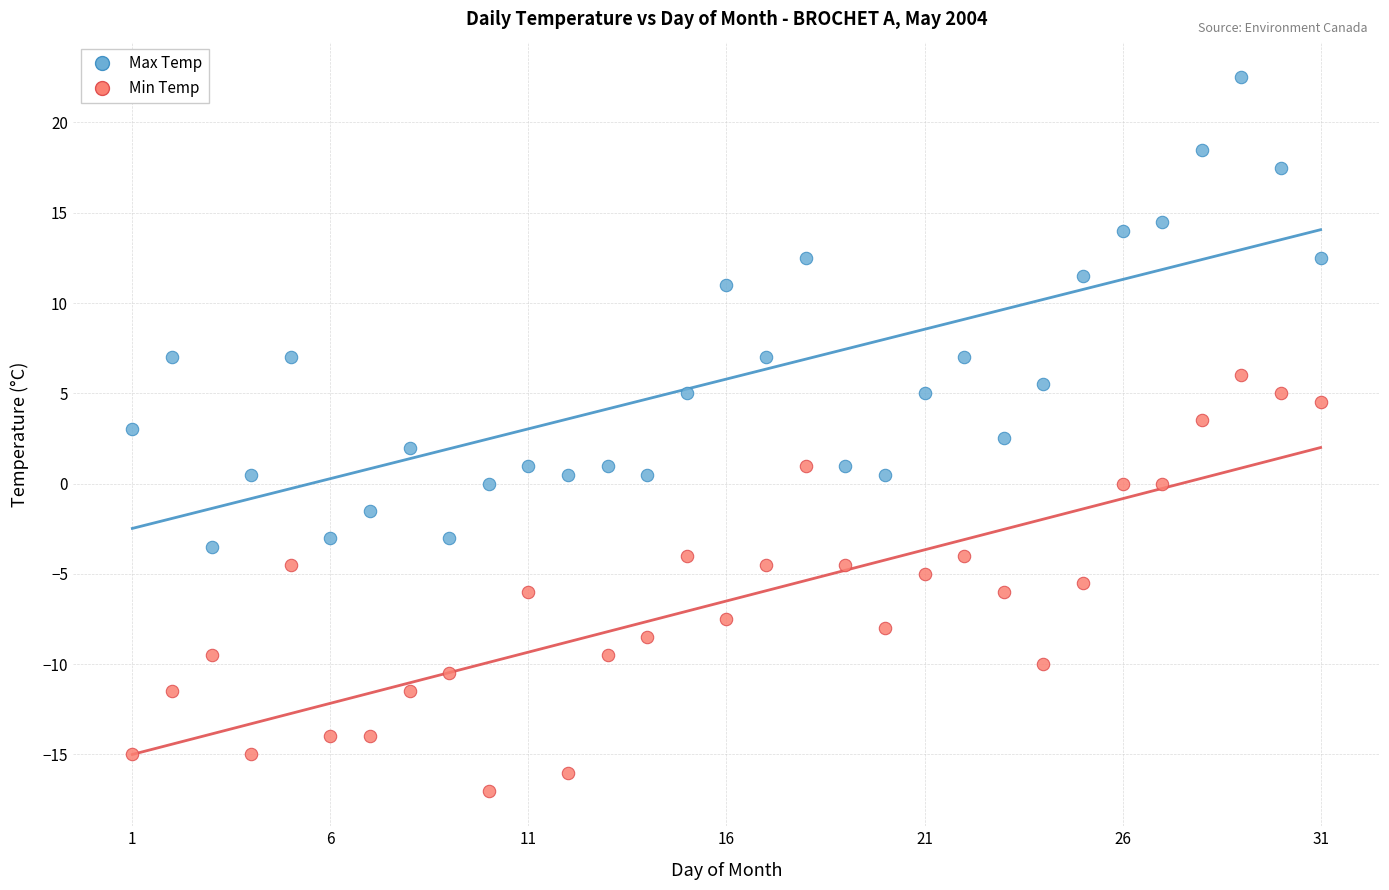

Which series contains the highest Y value?

Max Temp